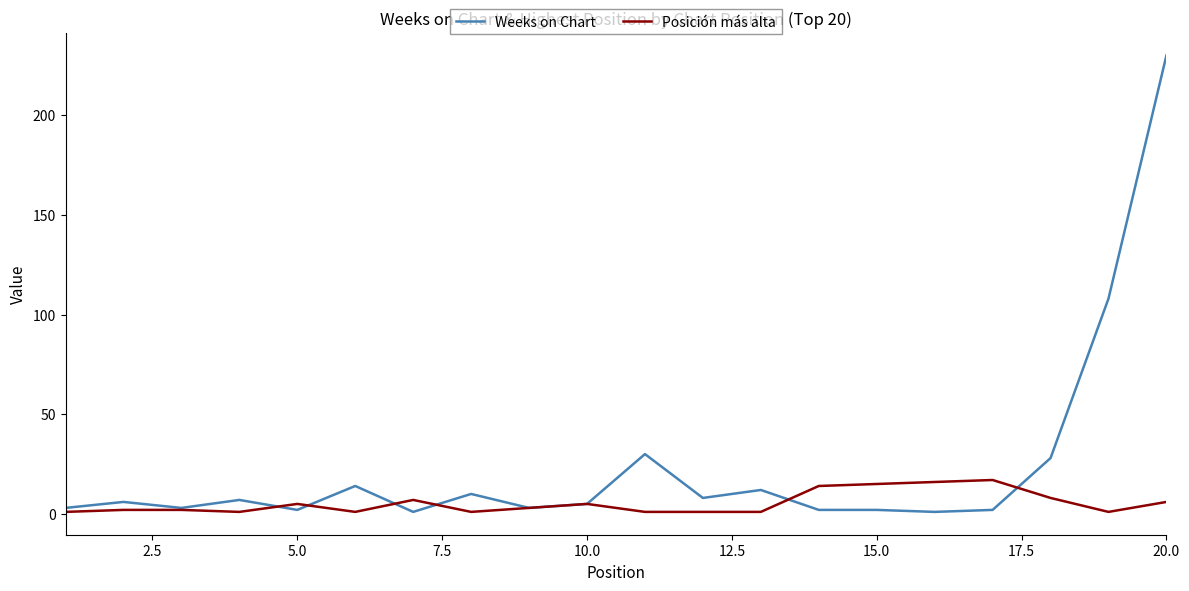

At how many categories does at least one series exceed 70?

2